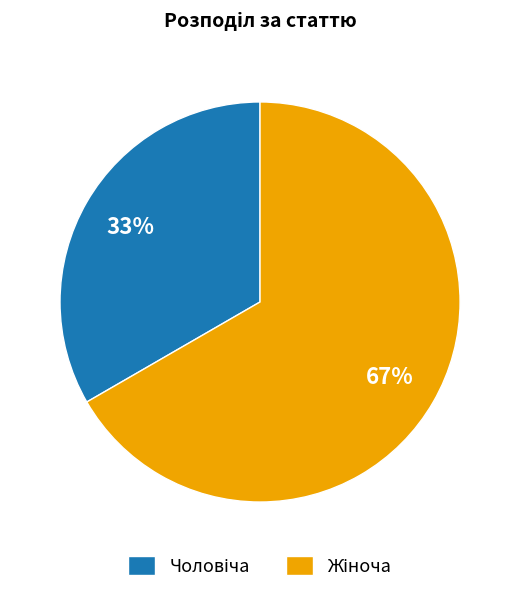

Is there a majority slice in this chart?

Yes